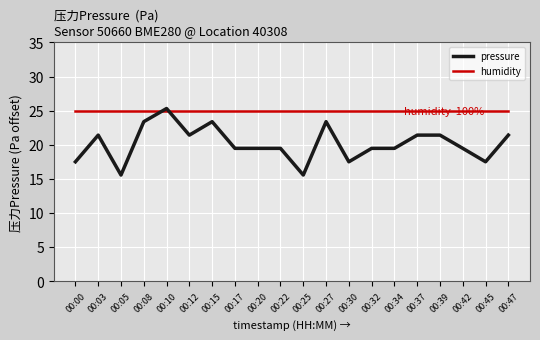

List the series in order of their peak value, highest first.

pressure, humidity